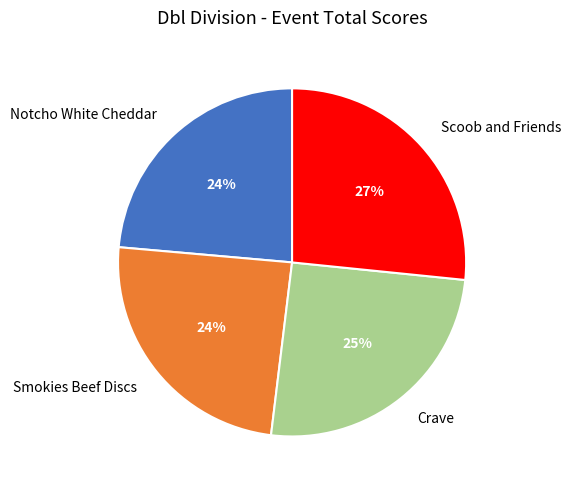

Which category has the biggest portion of the pie?

Scoob and Friends